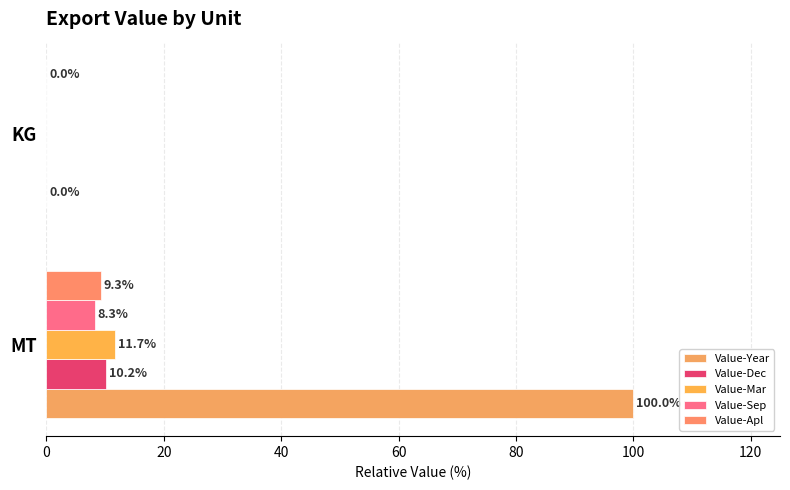

What is the highest value of the Value-Apl series?

9.3